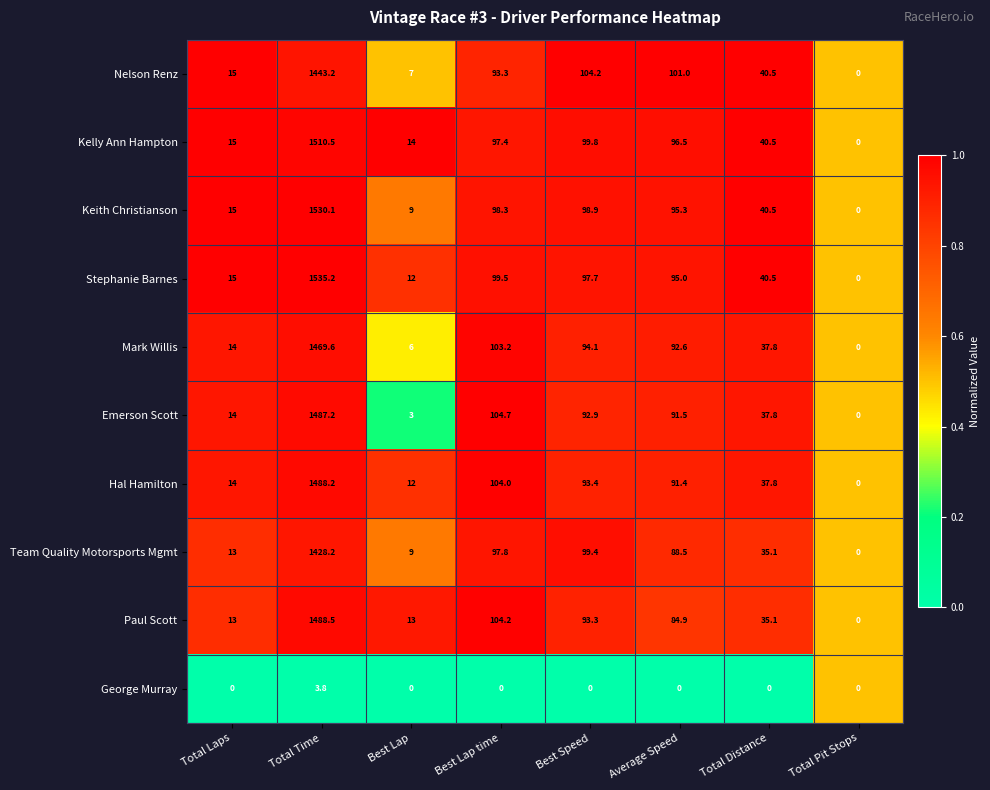

What is the greatest value displayed?

1535.2